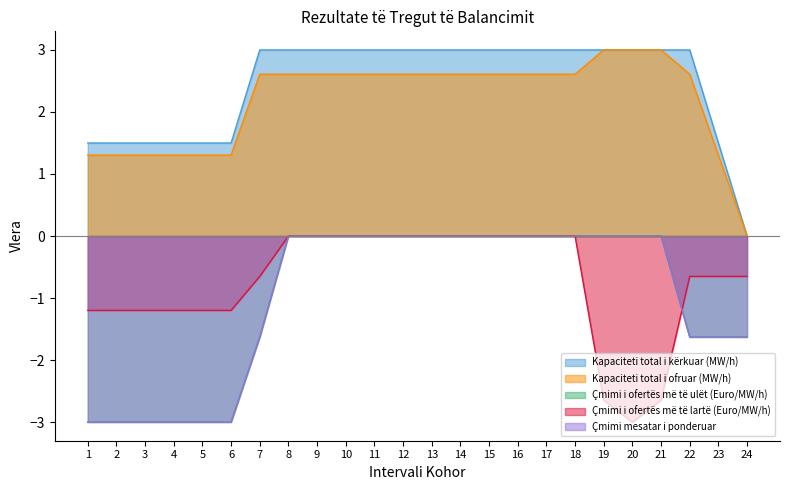

Rank the series by their maximum value, from lowest to highest.

Çmimi i ofertës më të ulët (Euro/MW/h), Çmimi i ofertës më të lartë (Euro/MW/h), Çmimi mesatar i ponderuar, Kapaciteti total i kërkuar (MW/h), Kapaciteti total i ofruar (MW/h)